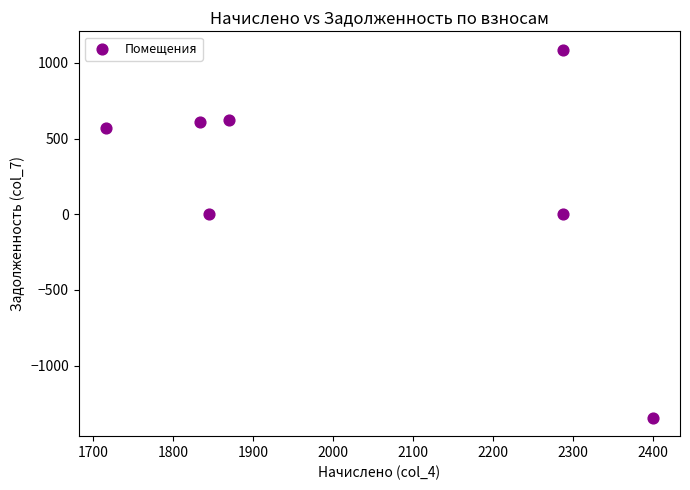

What is the range of Y values (max minus min)?

2432.6